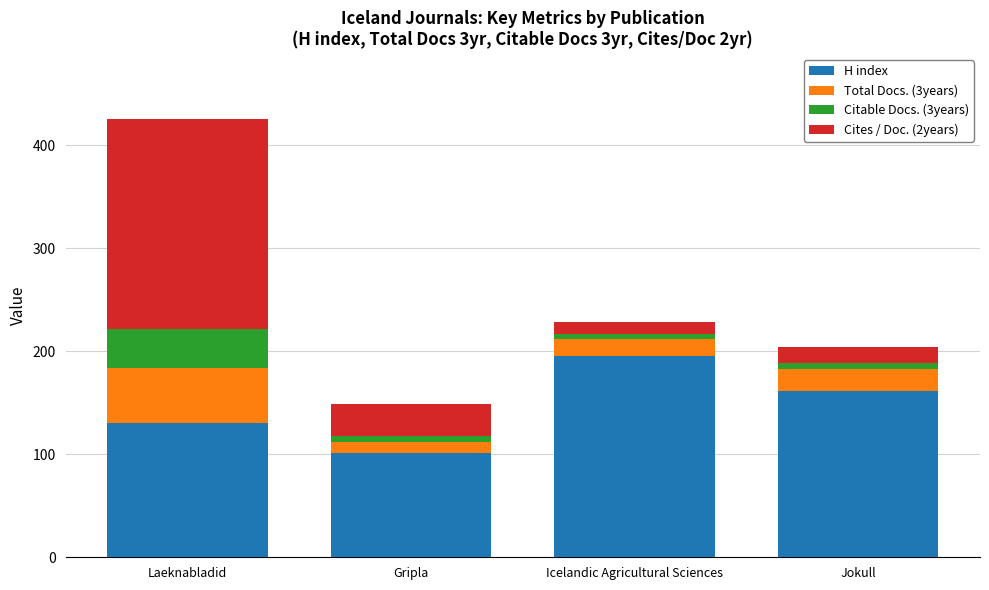

What is the approximate value of H index at Gripla?

101